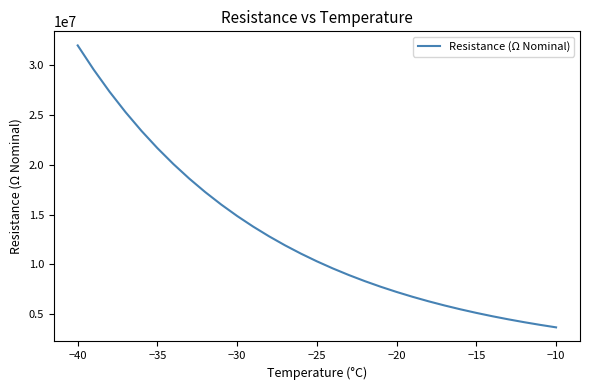

What is the maximum value shown in the chart?

31970000